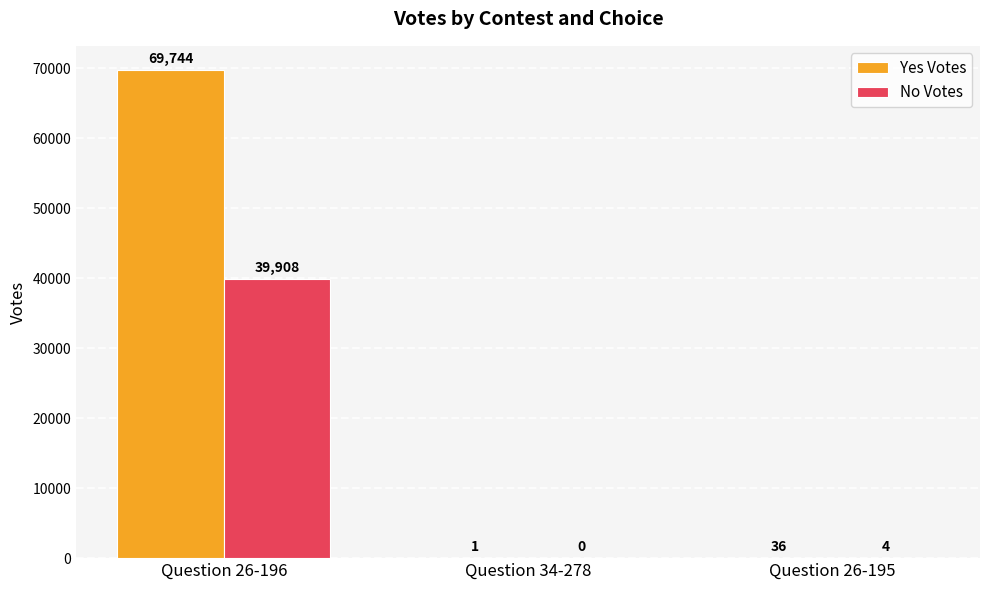

What is the difference between the Yes Votes values at Question 26-195 and Question 26-196?

69708